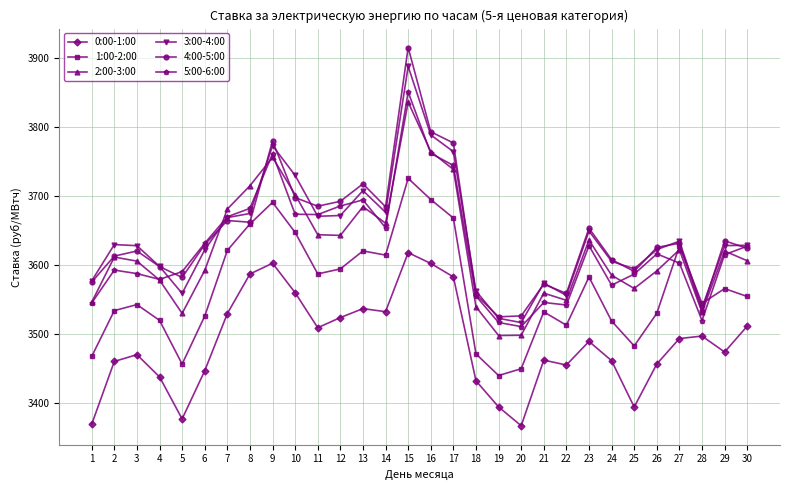

What is the minimum value for 3:00-4:00?

3516.2